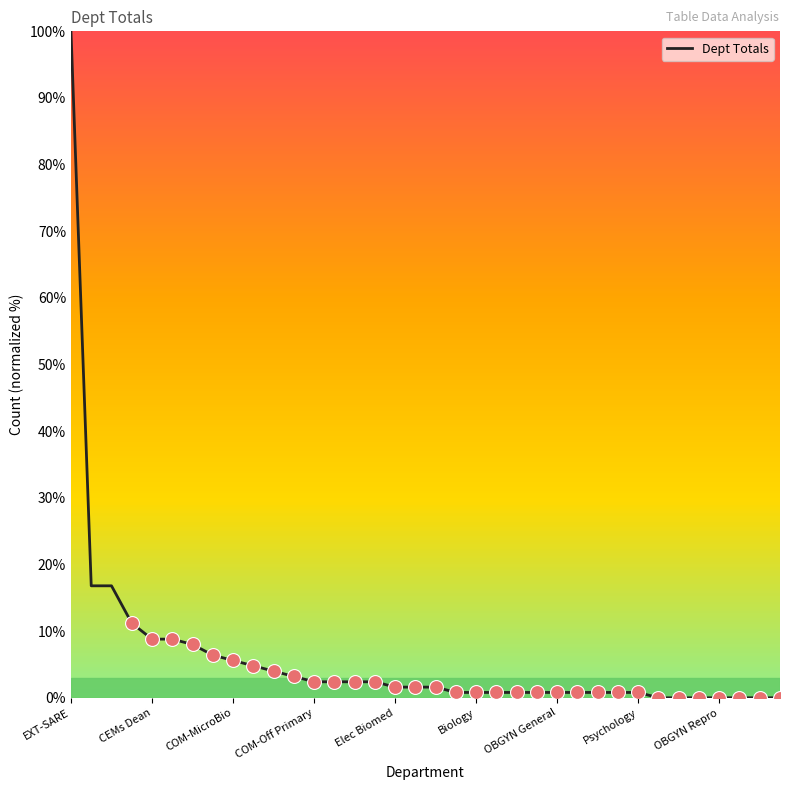

What is the difference between the maximum and minimum values?

100.0